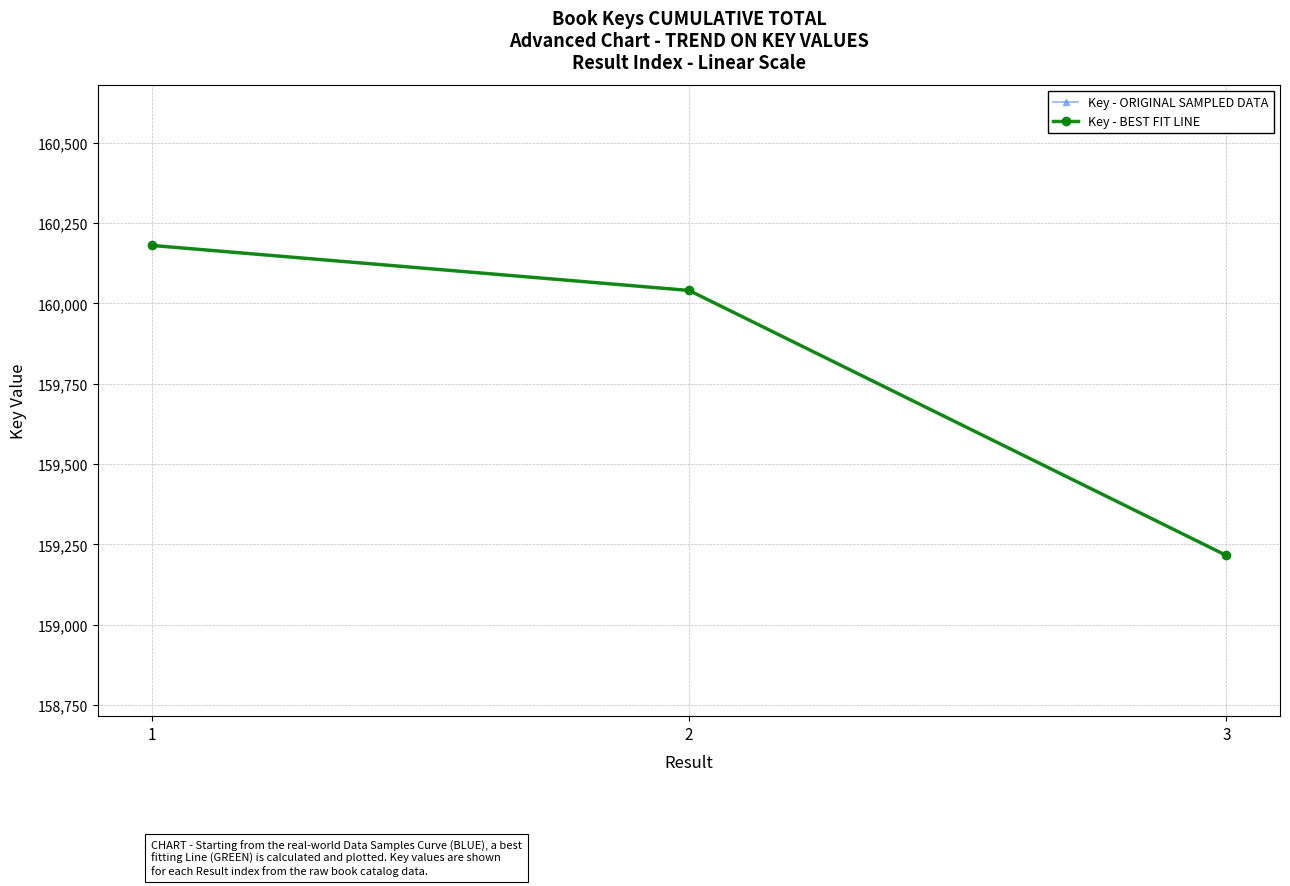

Is this an area chart (filled region under the line)?

No